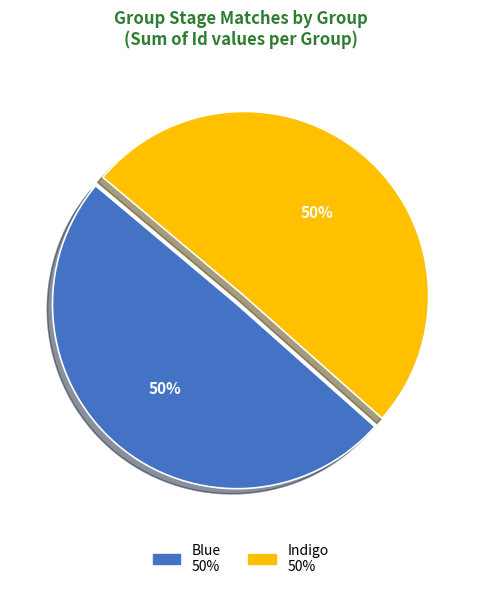

How many slices are in this pie chart?

2